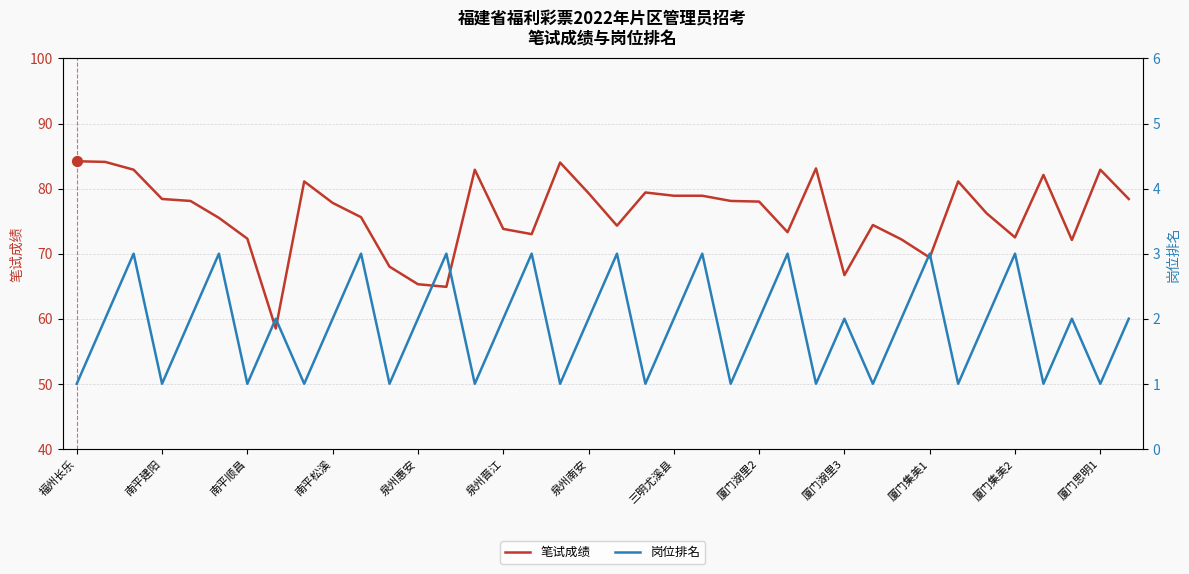

What is the total value across all series at 22?

81.9